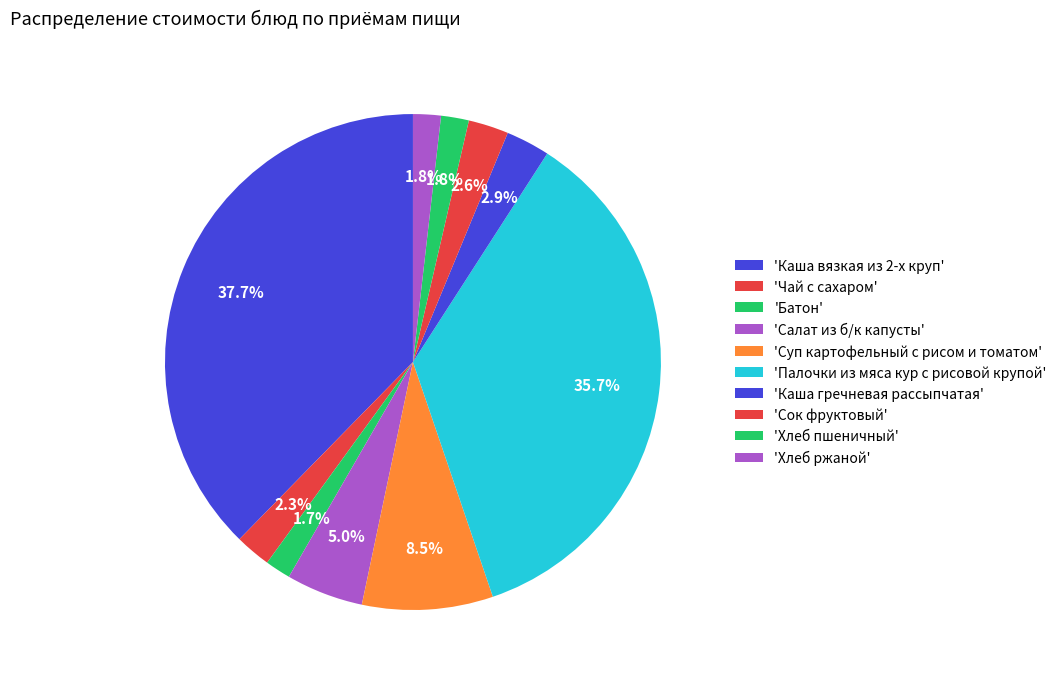

How many slices are in this pie chart?

10